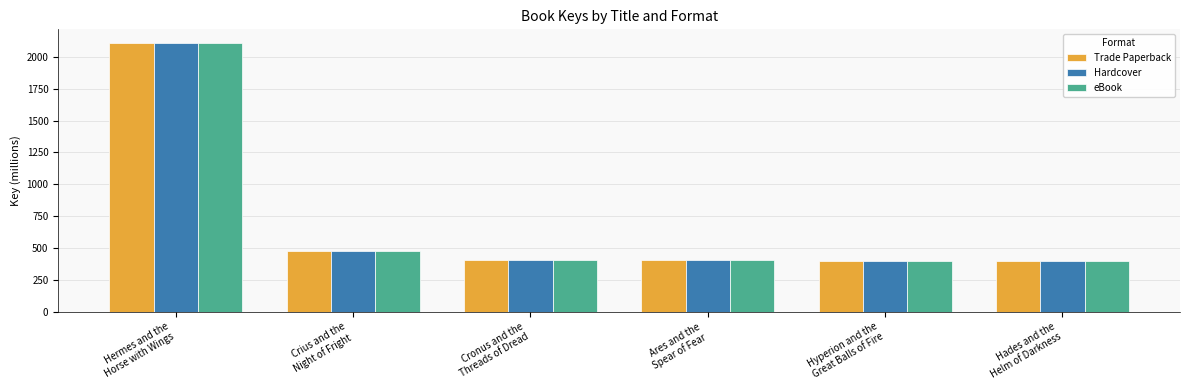

What is the sum of all eBook values?

4211.2